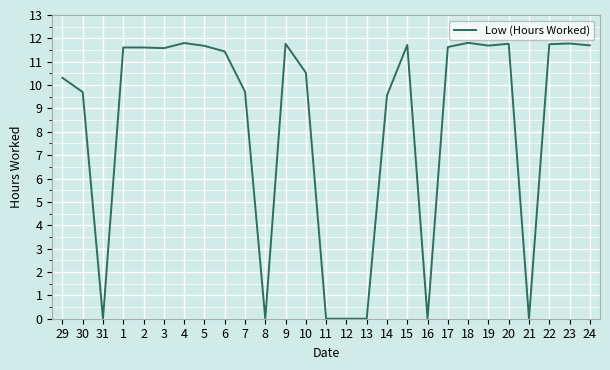

True or false: the data shows -6.4 at 11.

False